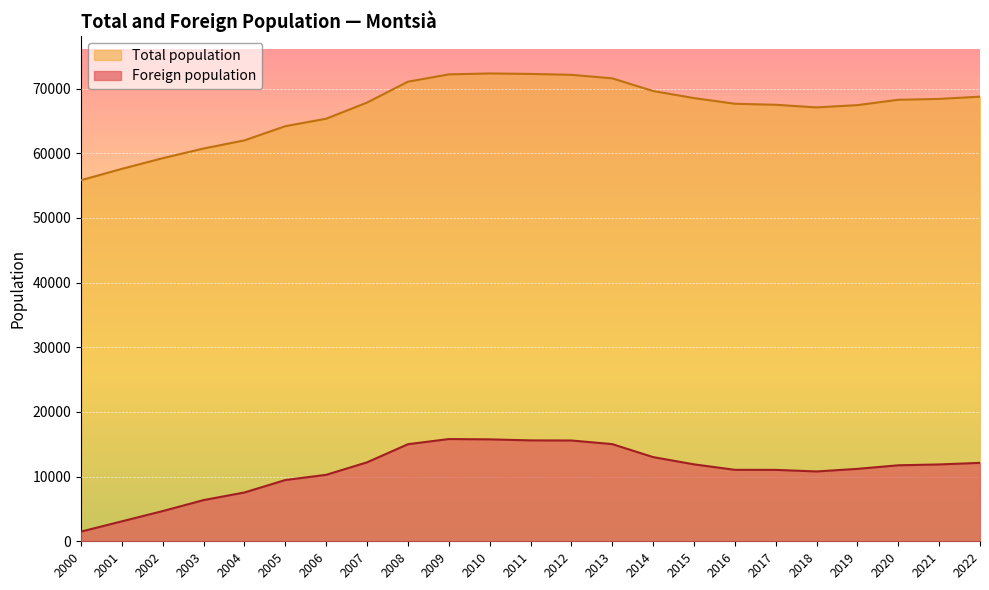

Is the value of Total population at 2015 greater than the value of Foreign population at 2015?

Yes